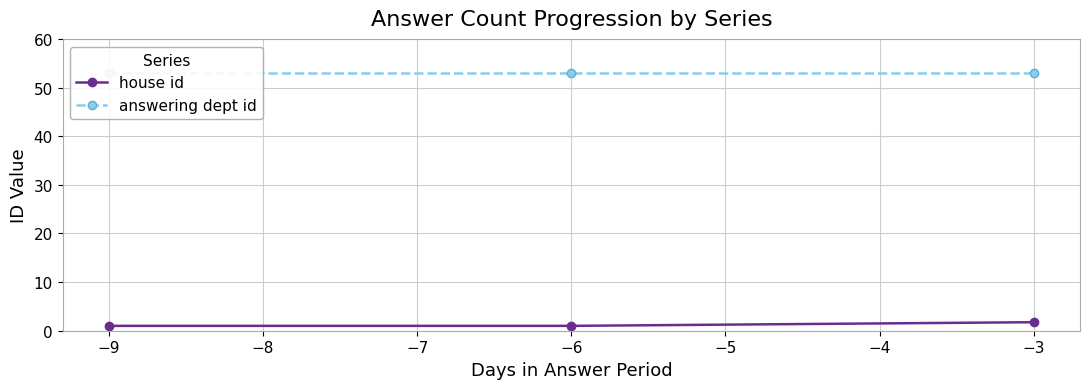

What is the value of the answering dept id point at the 3rd from the left?

53.0